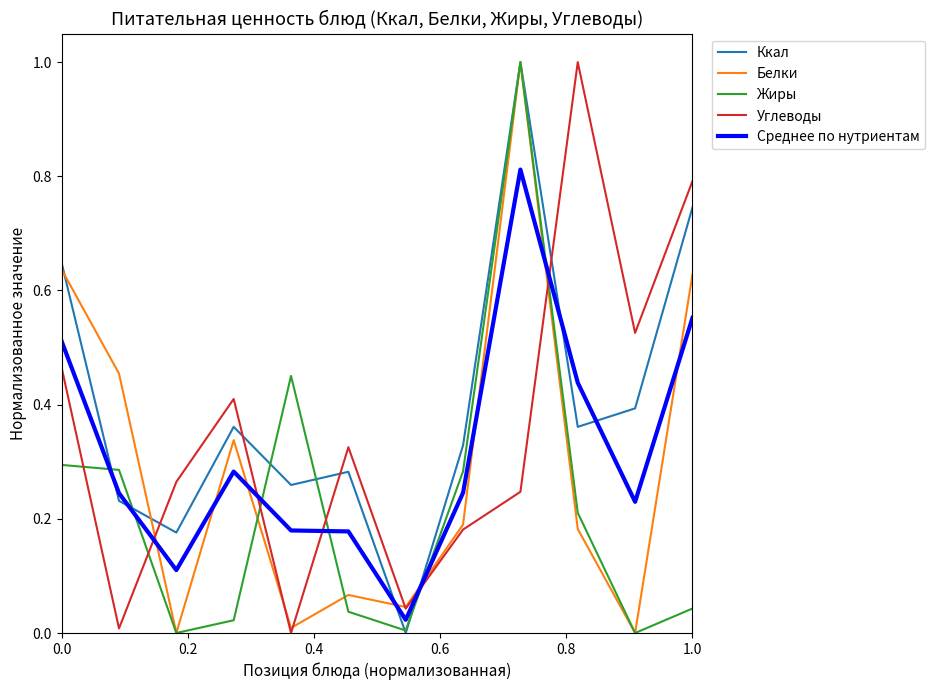

What is the greatest value displayed?

1.0